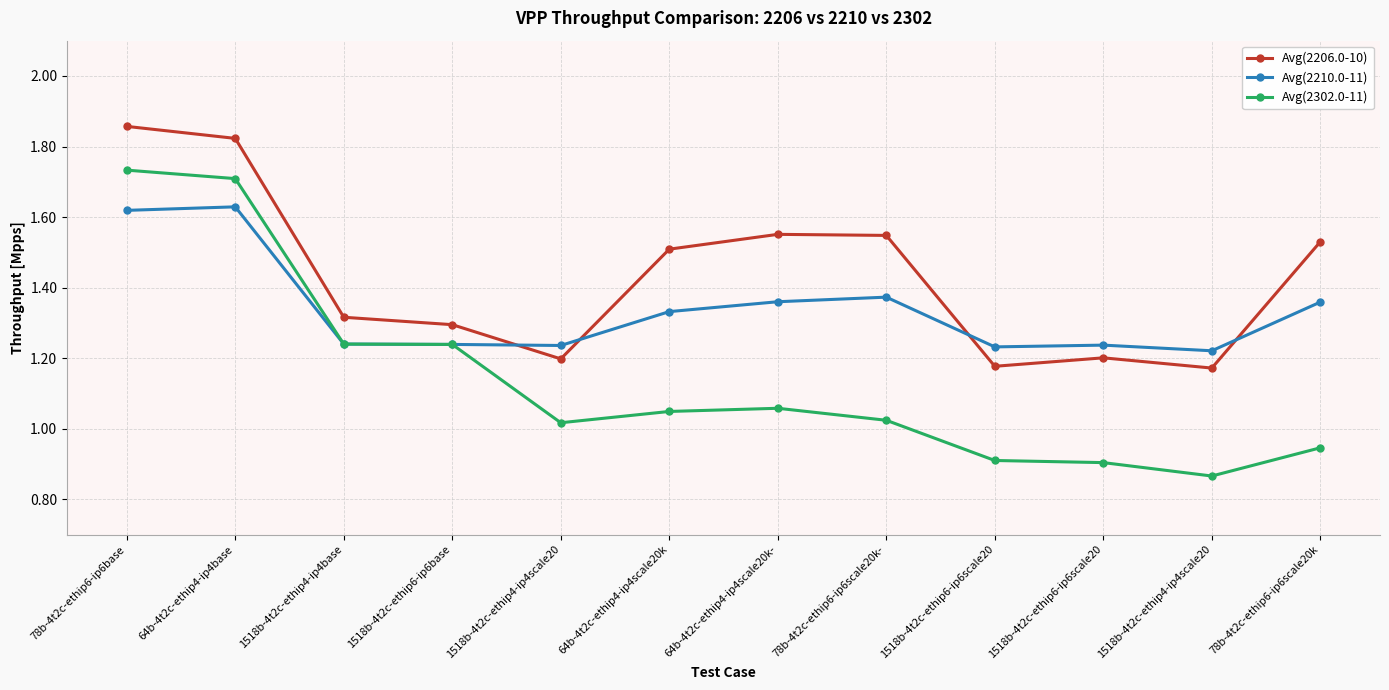

How many lines are shown in the chart?

3